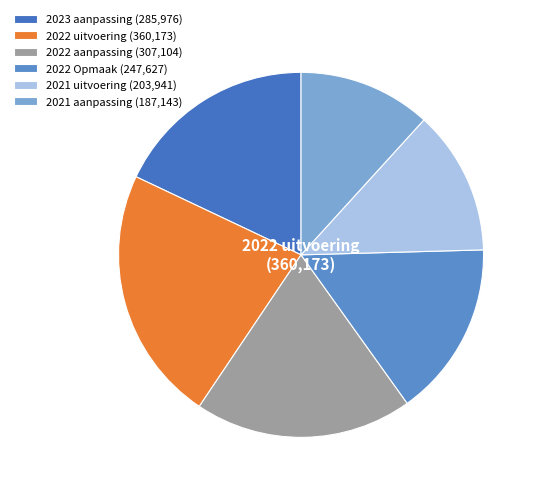

What is the largest slice in the pie chart?

2022 uitvoering (360,173)